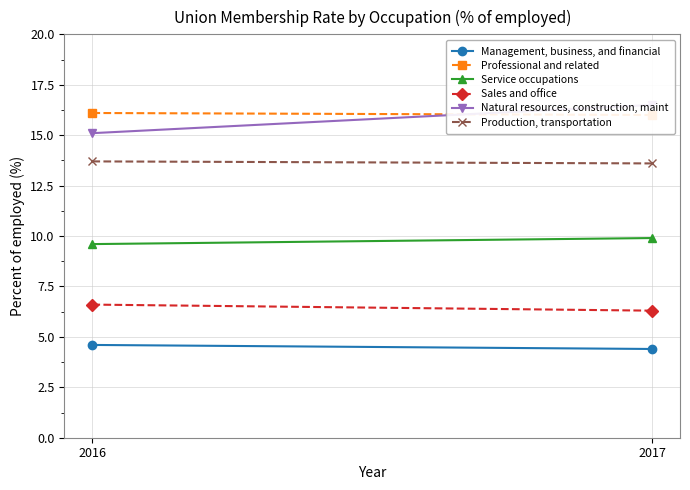

Count the Management, business, and financial values in the range 4 to 5.

2